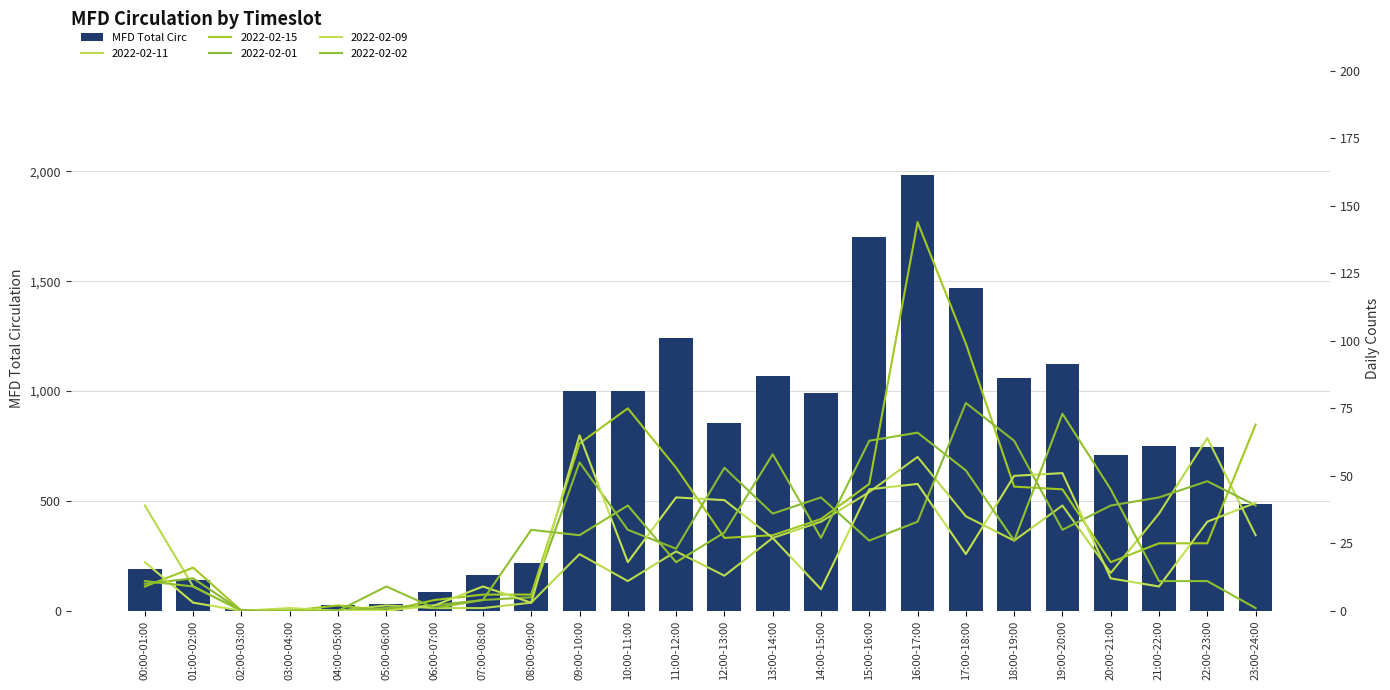

What is the maximum value shown in the chart?

1981